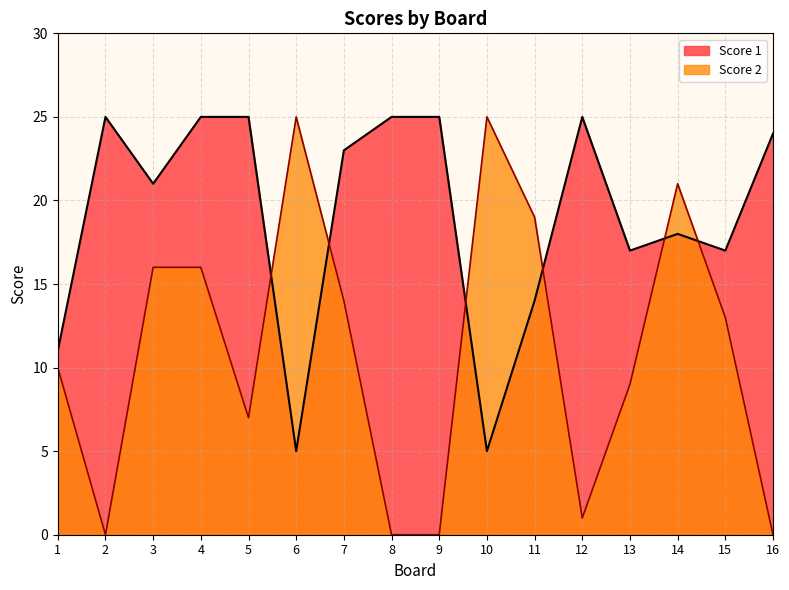

What are all the series names shown in the legend?

Score 1, Score 2